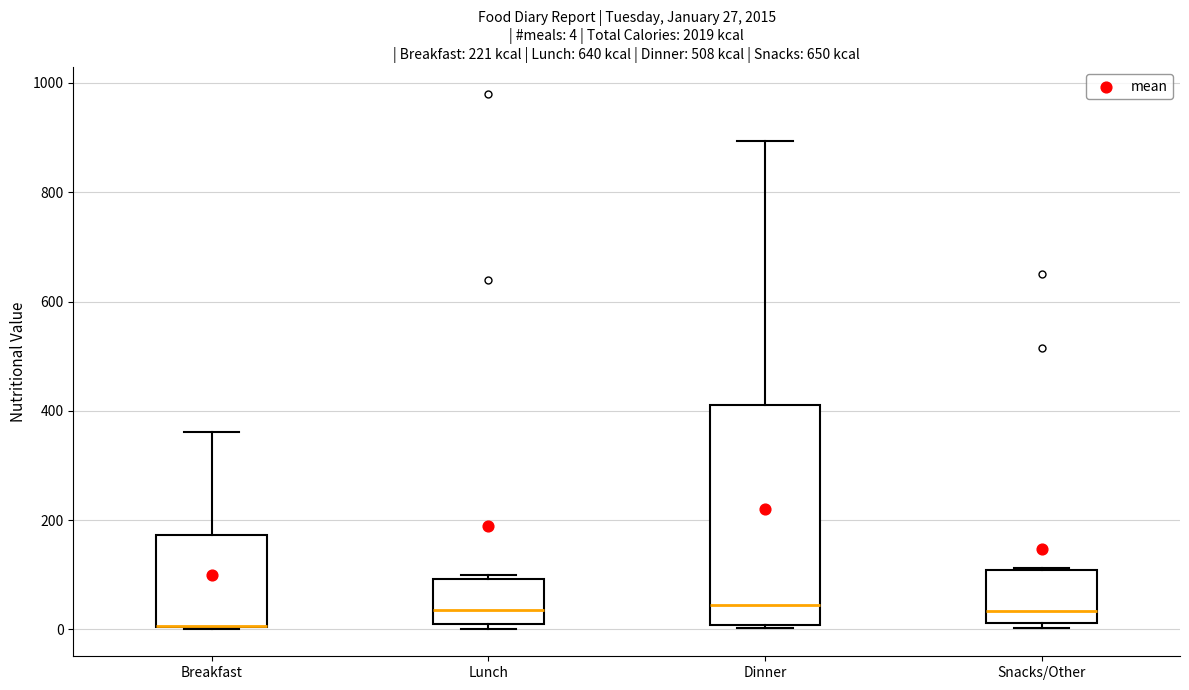

Comparing the boxes themselves (not the whiskers), which one is the tallest?

Dinner